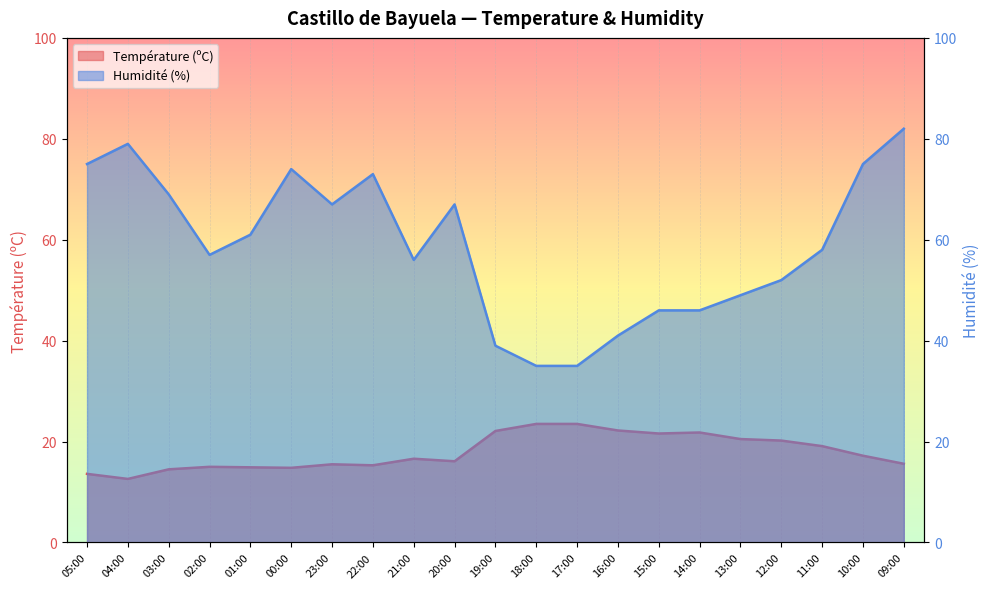

Rank the series by their average value, from lowest to highest.

Température (ºC), Humidité (%)